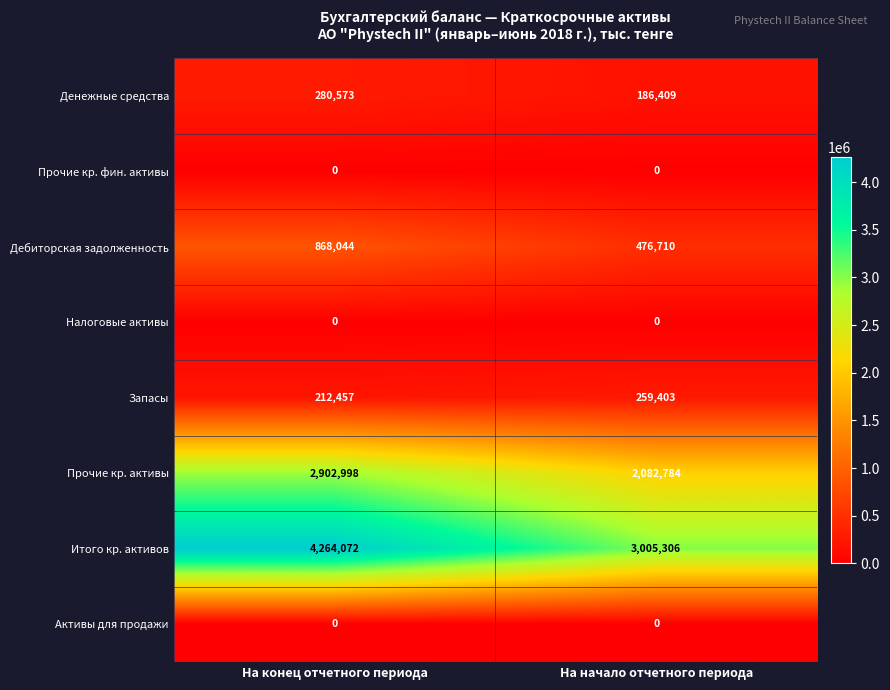

What is the total value across all series at На конец отчетного периода?

8528144